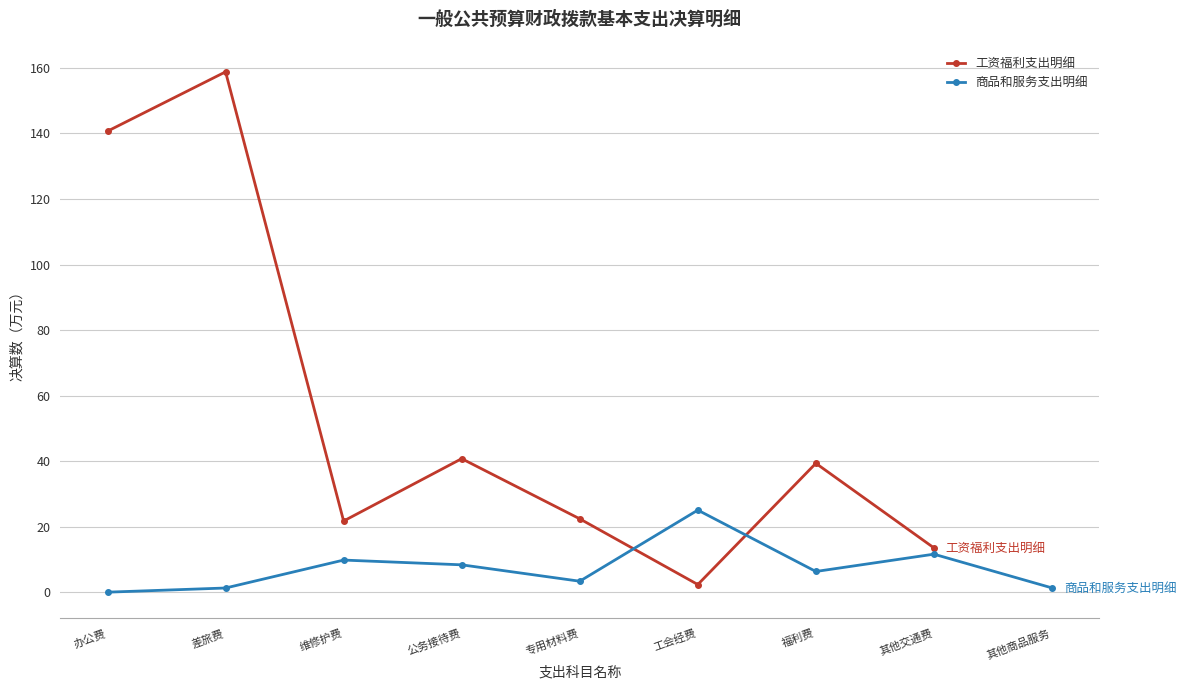

Does the chart display data point markers on the line(s)?

Yes